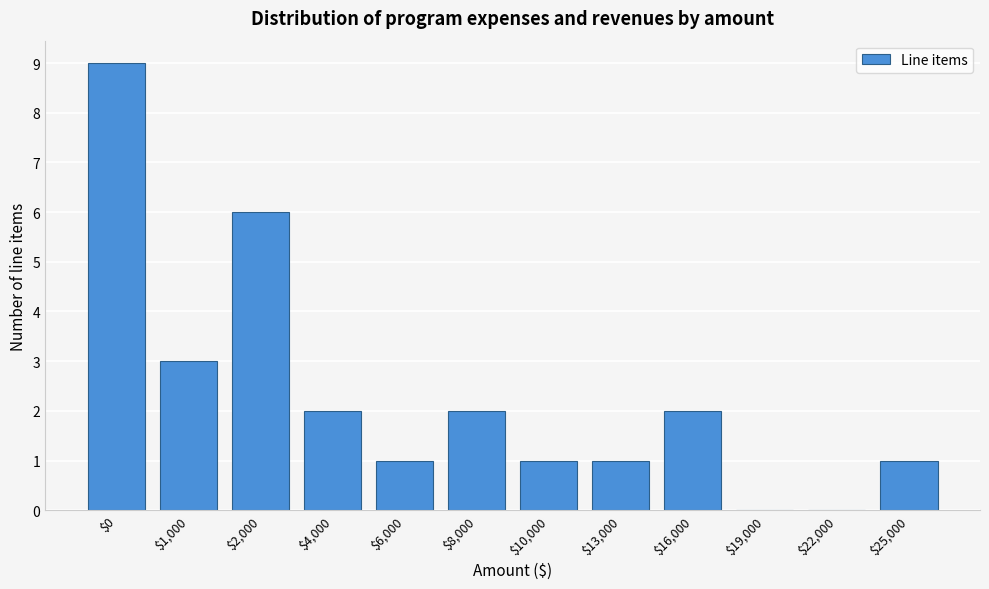

At which category does the chart reach its peak across all series?

$0